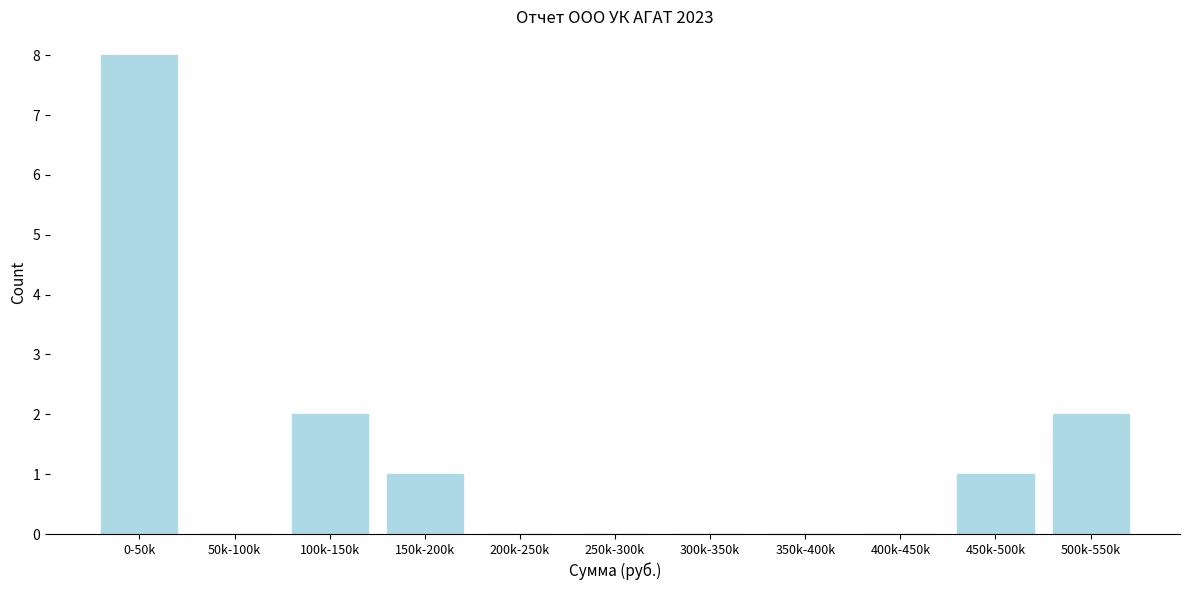

Reading left to right, list all the values displayed in this chart.

0-50k=8	50k-100k=0	100k-150k=2	150k-200k=1	200k-250k=0	250k-300k=0	300k-350k=0	350k-400k=0	400k-450k=0	450k-500k=1	500k-550k=2